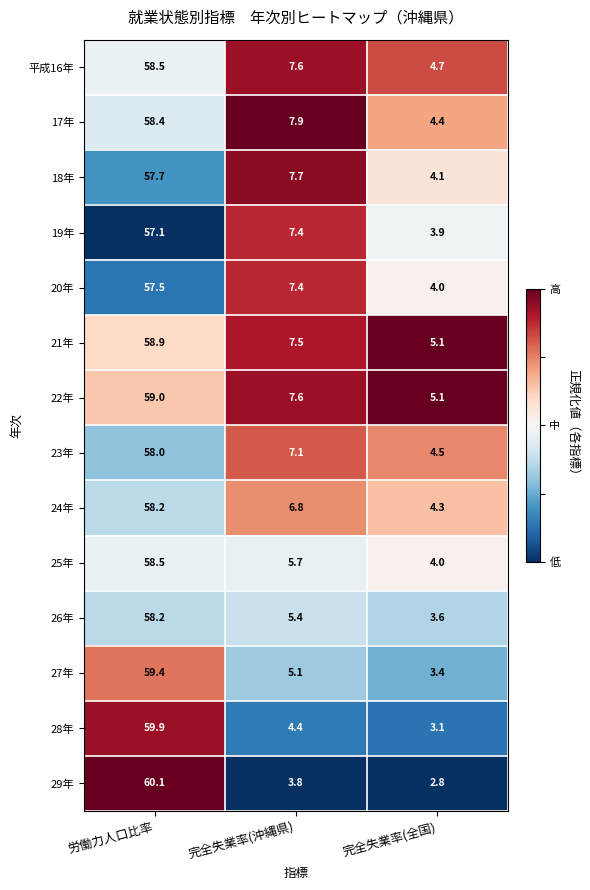

What is the difference between the 29年 values at 完全失業率(全国) and 労働力人口比率?

57.3